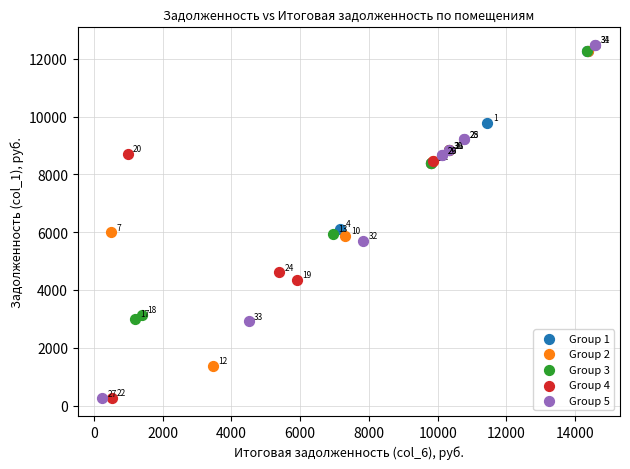

Which series contains the highest Y value?

Group 5